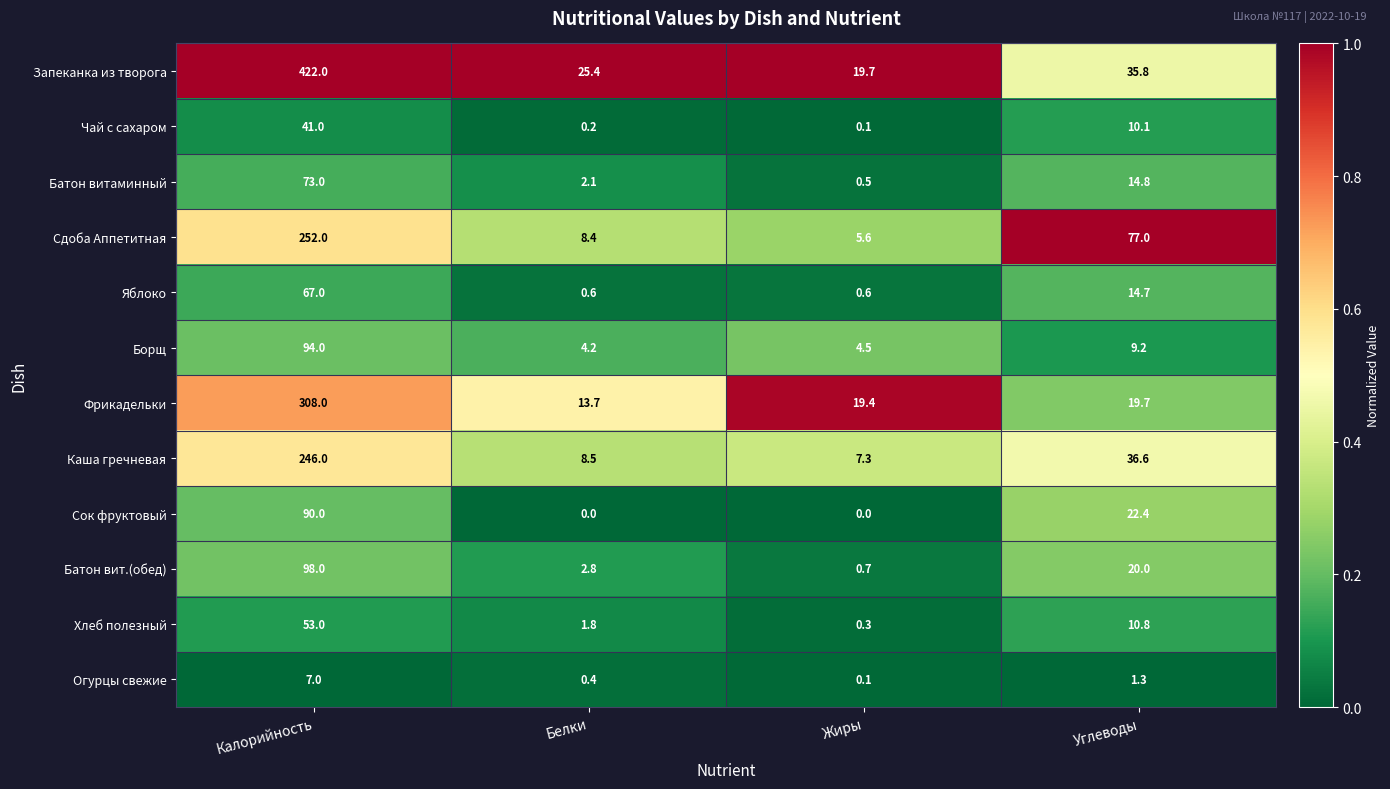

What is the greatest value displayed?

422.0